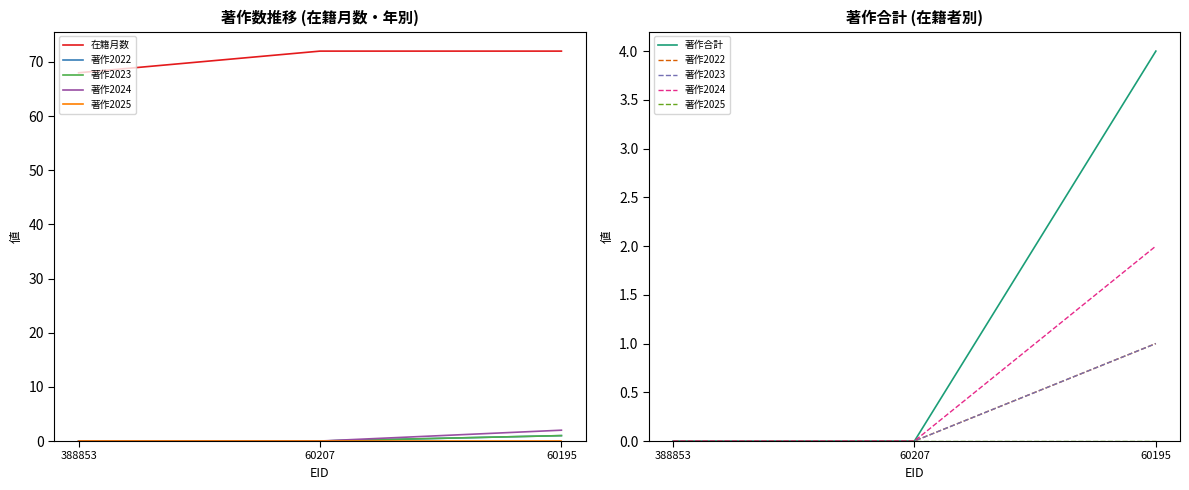

Is it true that 在籍月数 equals 68 at 388853?

True